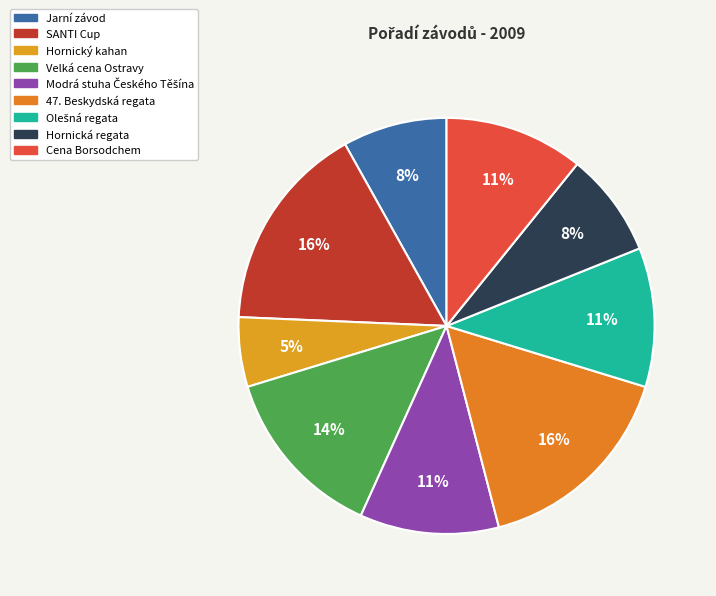

To the nearest percent, what is the average slice percentage?

11%